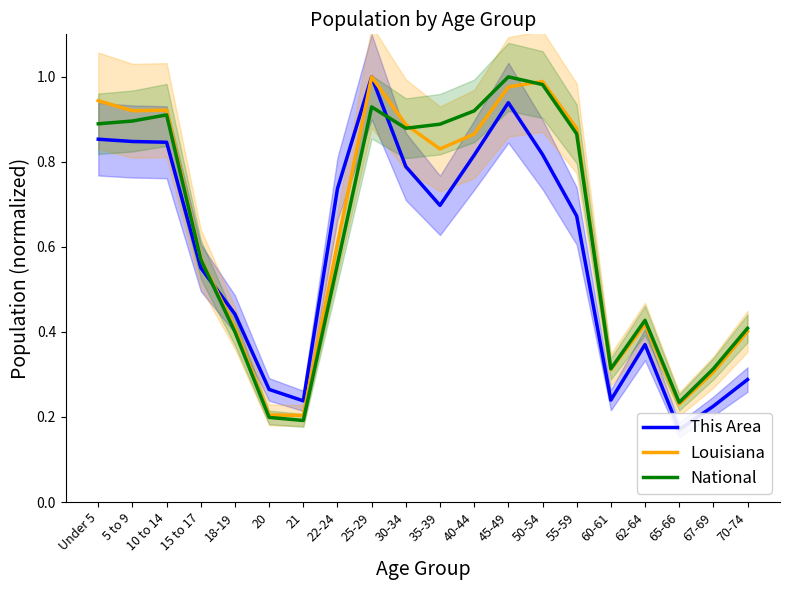

Reading left to right, transcribe all the data shown in this chart.

This Area: 0.9	0.8	0.8	0.6	0.4	0.3	0.2	0.7	1.0	0.8	0.7	0.8	0.9	0.8	0.7	0.2	0.4	0.2	0.2	0.3
Louisiana: 0.9	0.9	0.9	0.6	0.4	0.2	0.2	0.6	1.0	0.9	0.8	0.9	1.0	1.0	0.9	0.3	0.4	0.2	0.3	0.4
National: 0.9	0.9	0.9	0.6	0.4	0.2	0.2	0.6	0.9	0.9	0.9	0.9	1.0	1.0	0.9	0.3	0.4	0.2	0.3	0.4